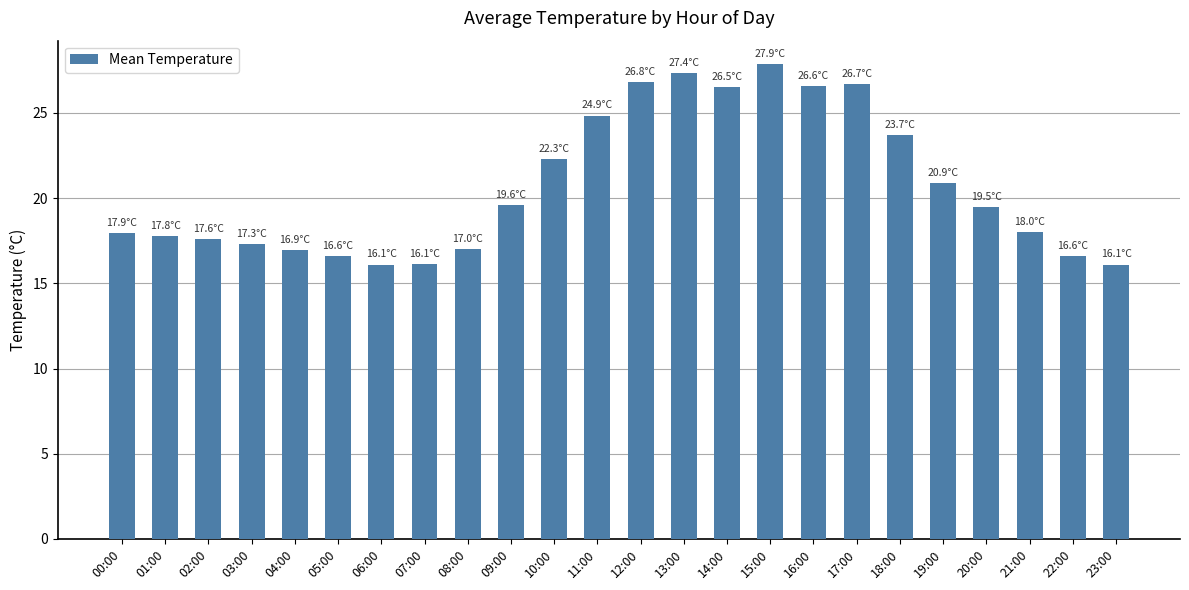

Where does the data first go above 19?

09:00